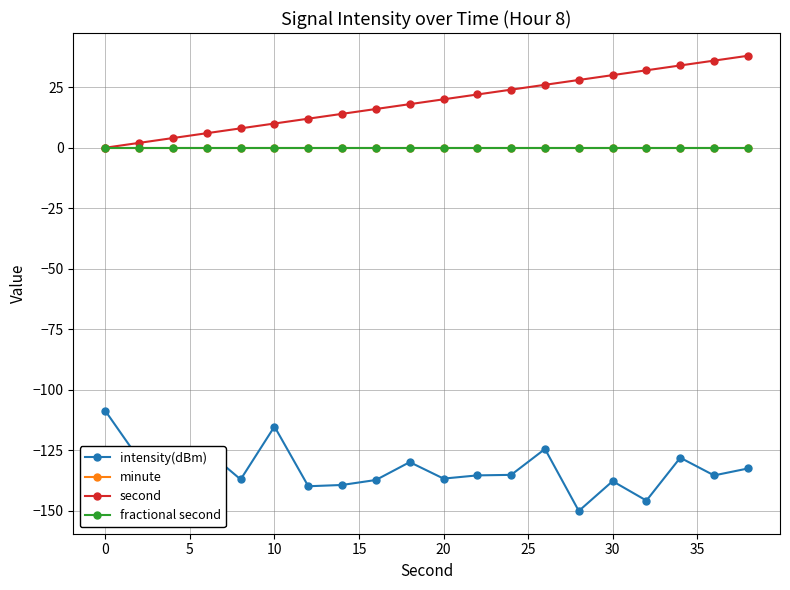

Does the chart have visible grid lines?

Yes